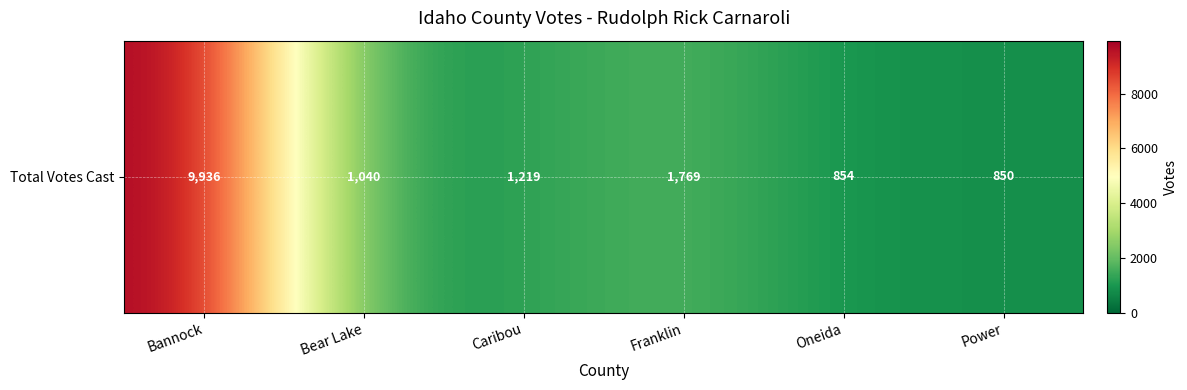

Which category has the lowest value across all series?

Power